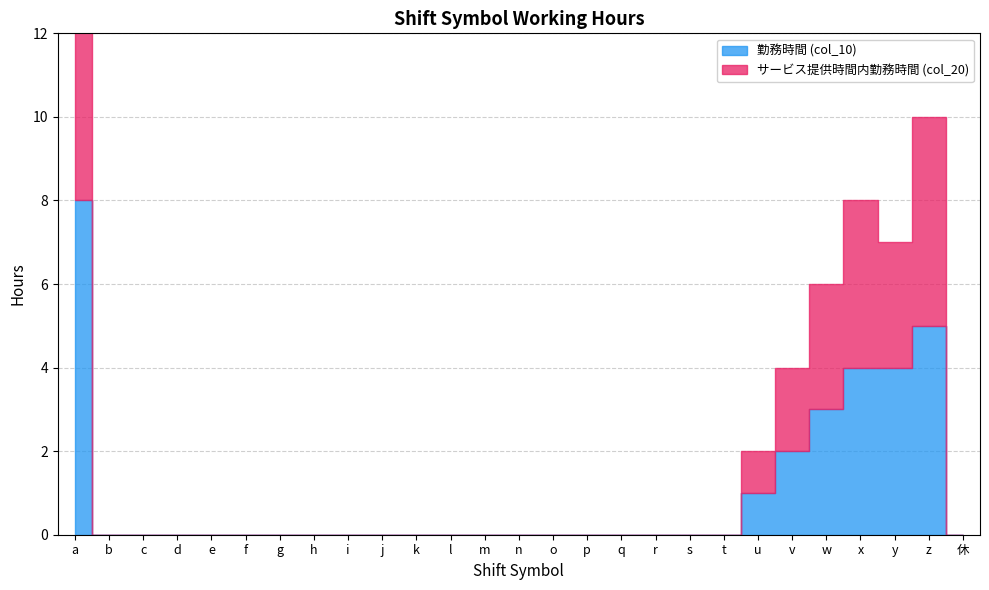

Where is the first local maximum for サービス提供時間内勤務時間 (col_20)?

x